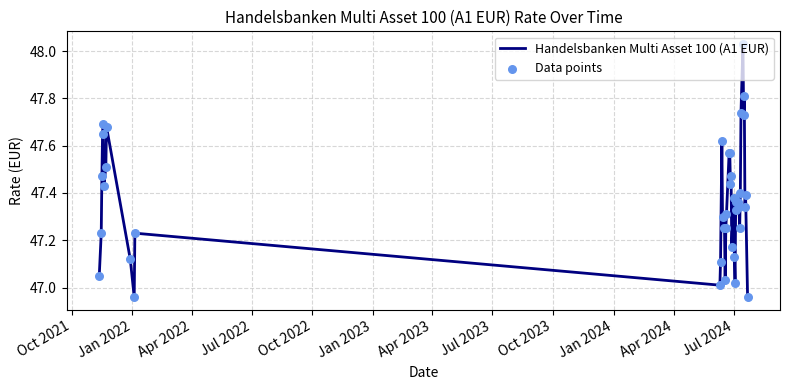

What is the difference between the maximum and minimum values?

1.1